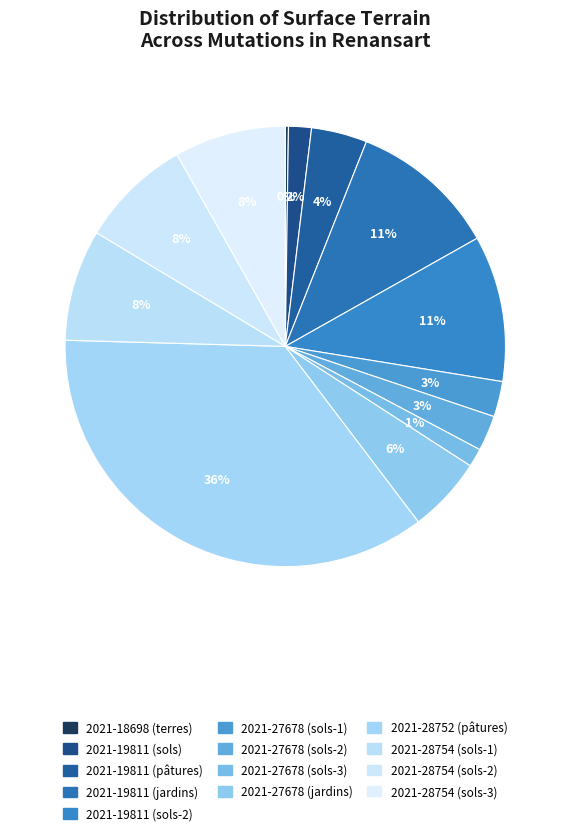

To the nearest percent, what portion does 2021-19811 (pâtures) represent?

4%